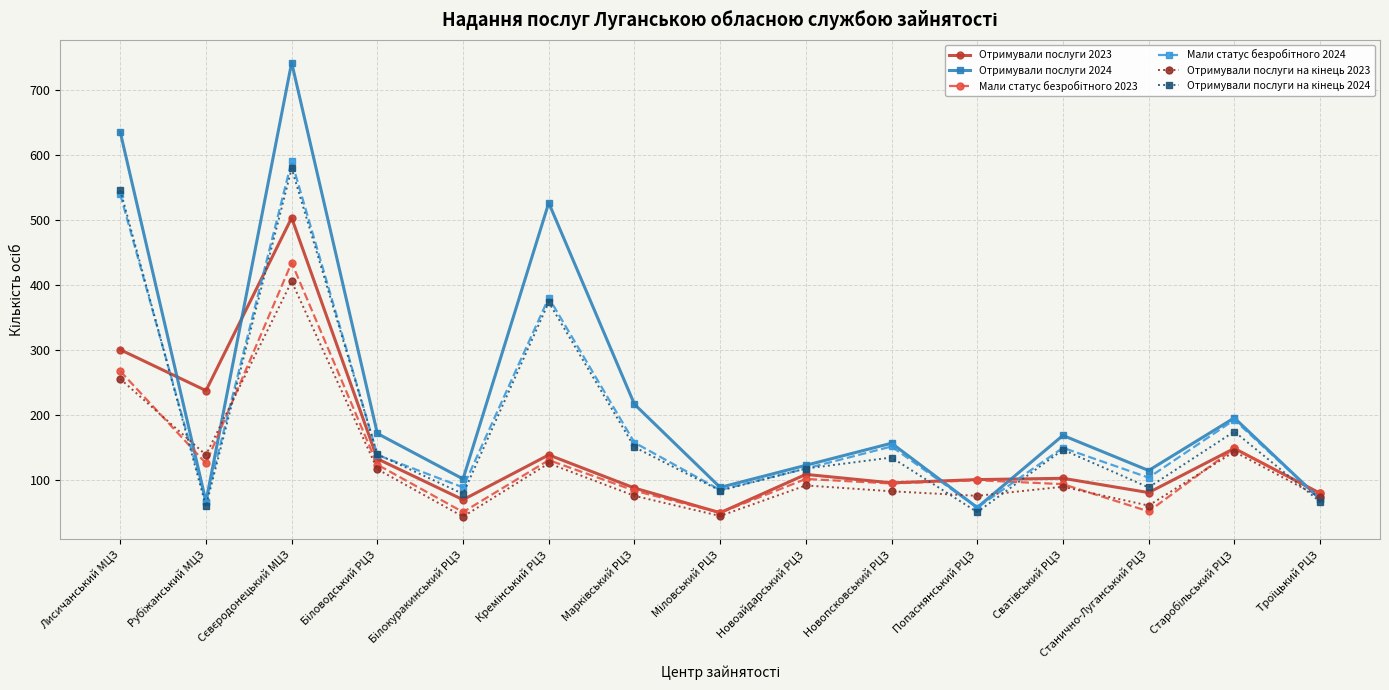

How many lines are shown in the chart?

6